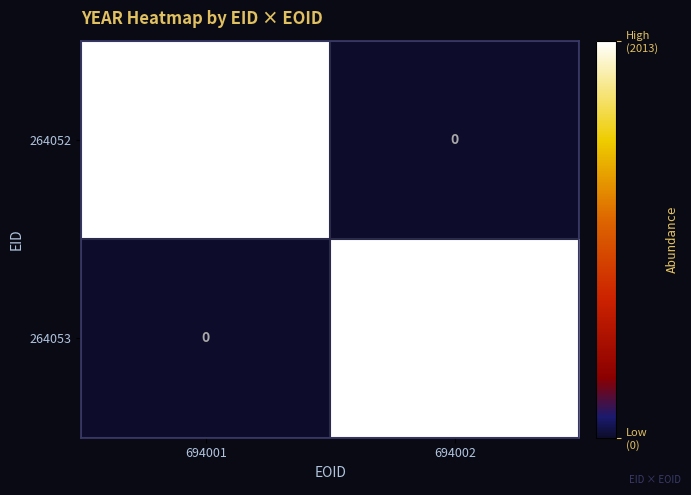

Which category has the lowest value in the 264053 series?

694001